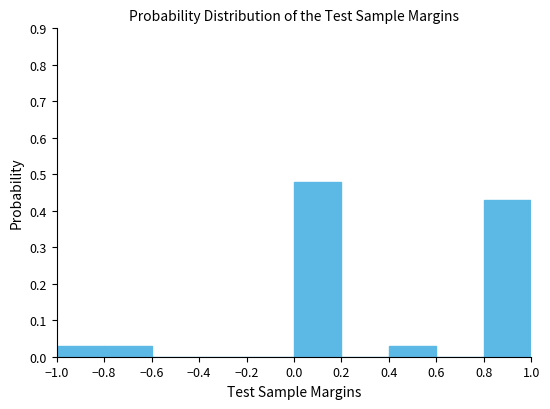

Reading left to right, list every bar in this chart as the range it spans on the x-axis followed by its height. The values are not printed on the chart, so give them approximately, as read against the axis.

-1.0 to -0.8: 0.03
-0.8 to -0.6: 0.03
-0.6 to -0.4: 0
-0.4 to -0.2: 0
-0.2 to 0.0: 0
0.0 to 0.2: 0.48
0.2 to 0.4: 0
0.4 to 0.6: 0.03
0.6 to 0.8: 0
0.8 to 1.0: 0.43